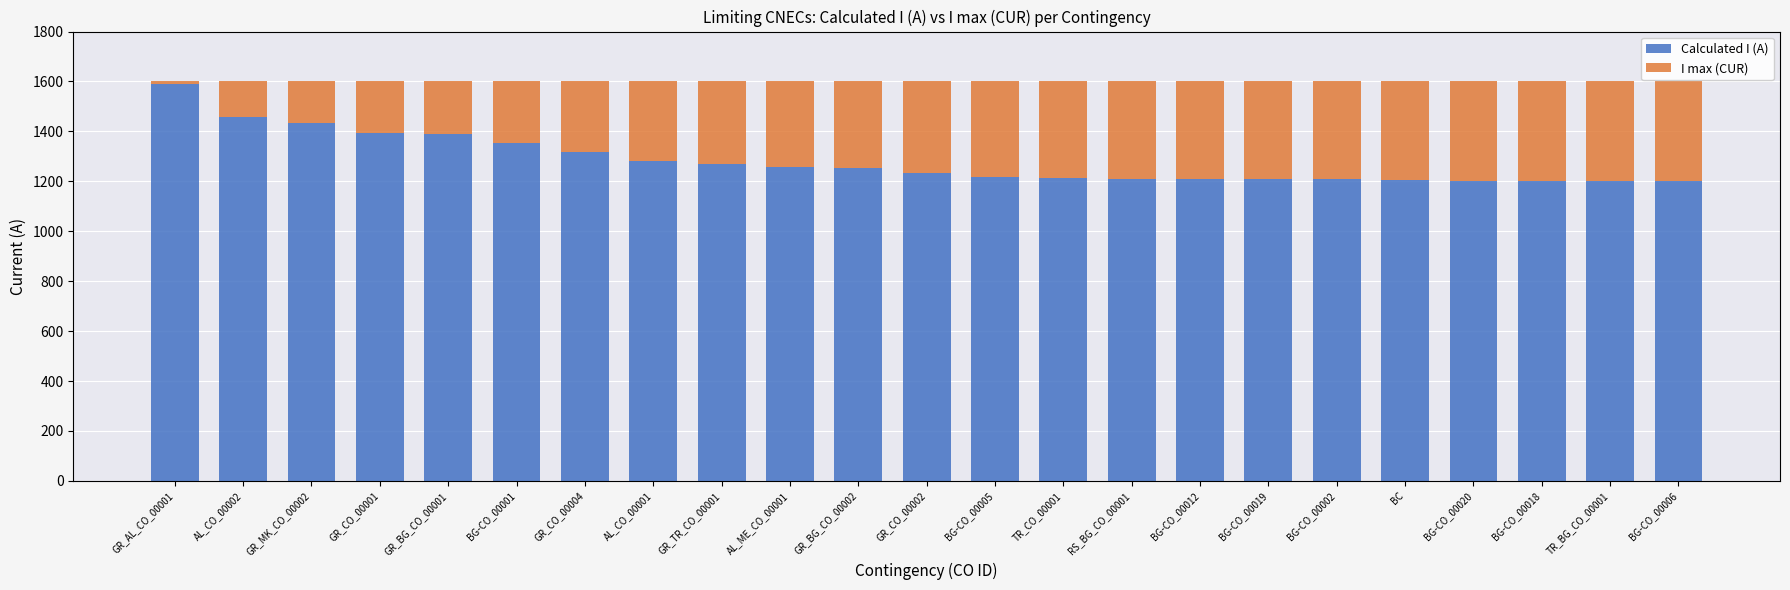

The Calculated I (A) series shows 1206 at BC. True or false?

True